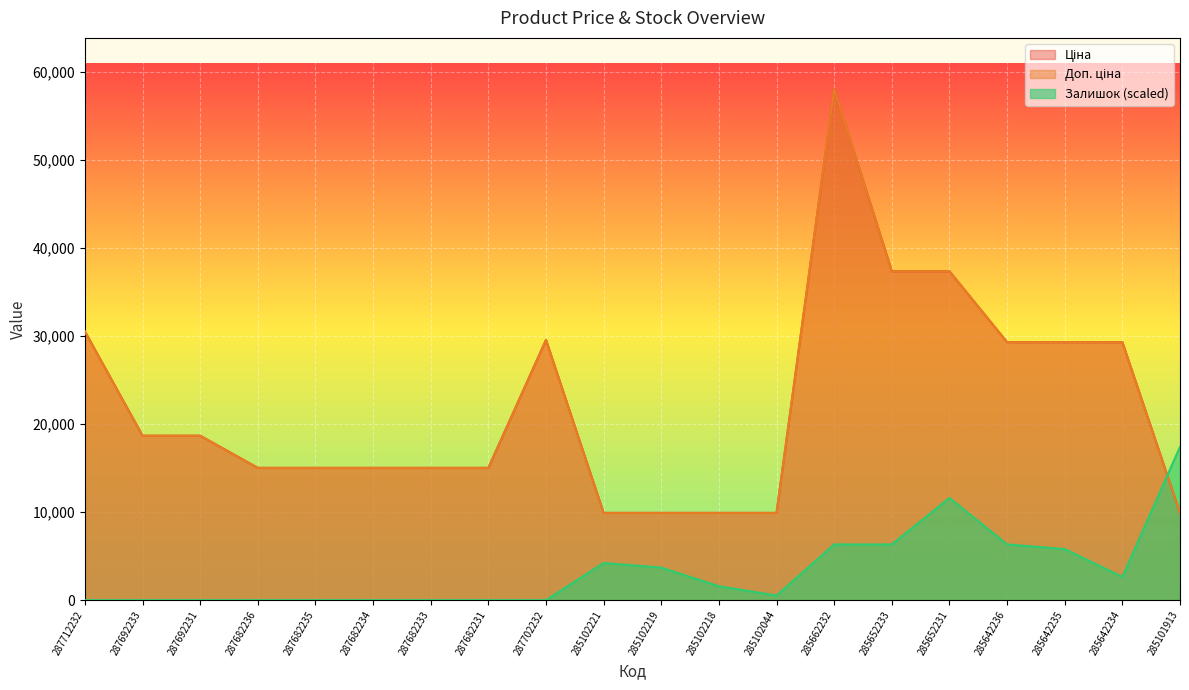

Does the chart display data point markers on the line(s)?

No